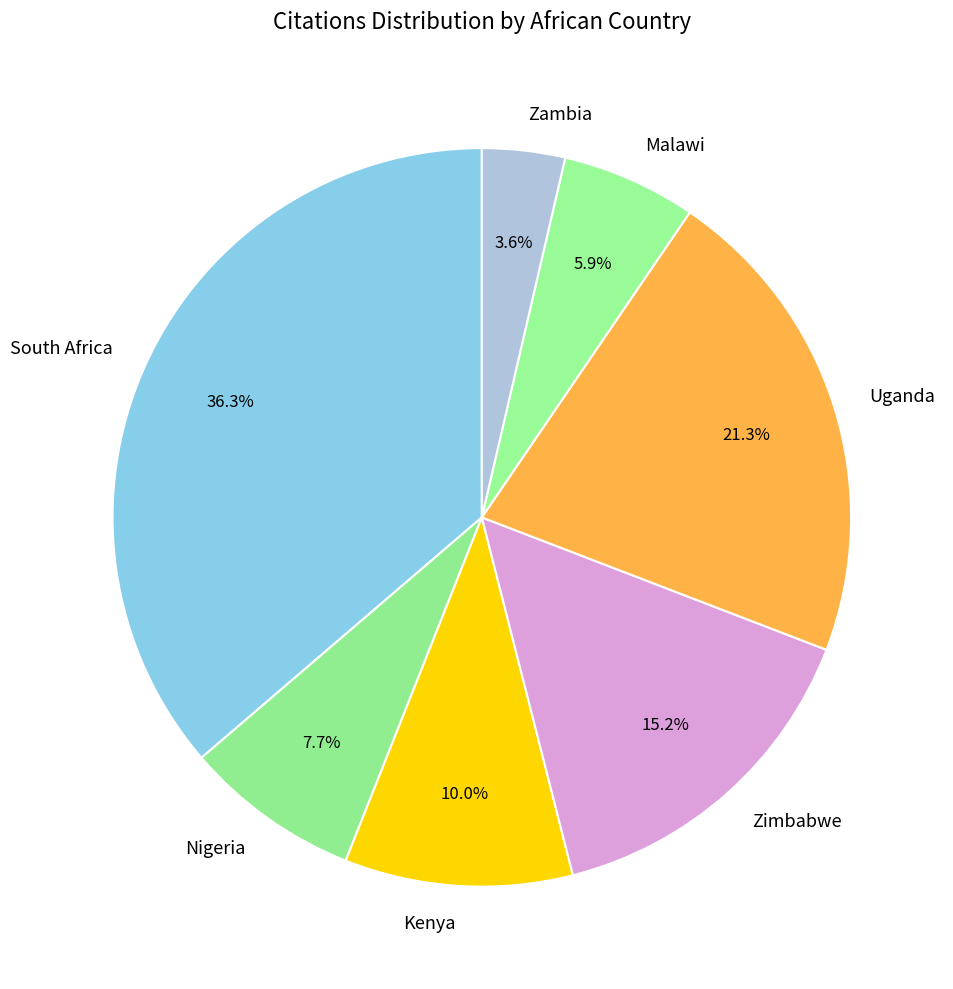

Is there any slice that represents more than half of the pie?

No